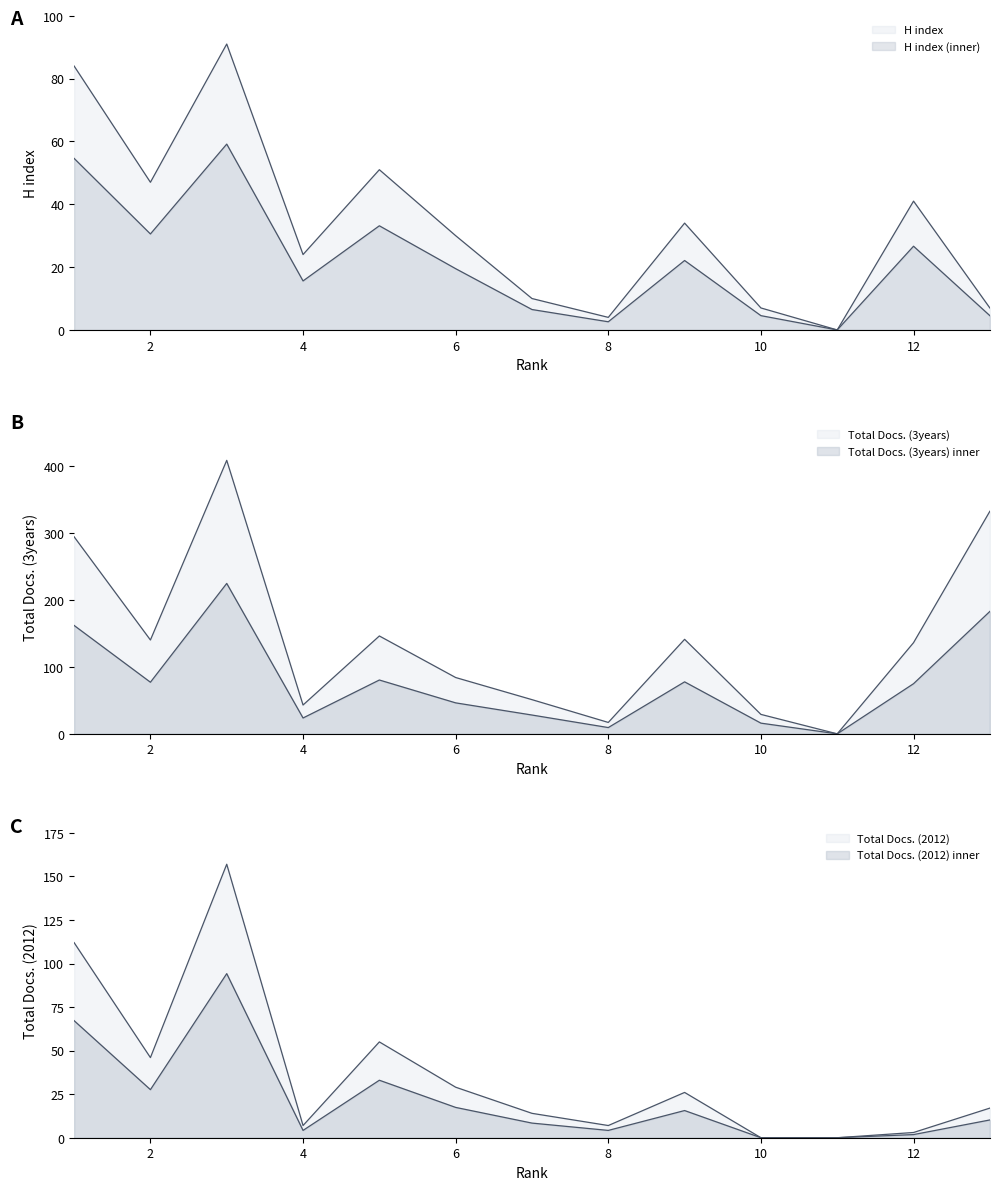

Rank the series by their maximum value, from lowest to highest.

H index, Total Docs. (2012), Total Docs. (3years)